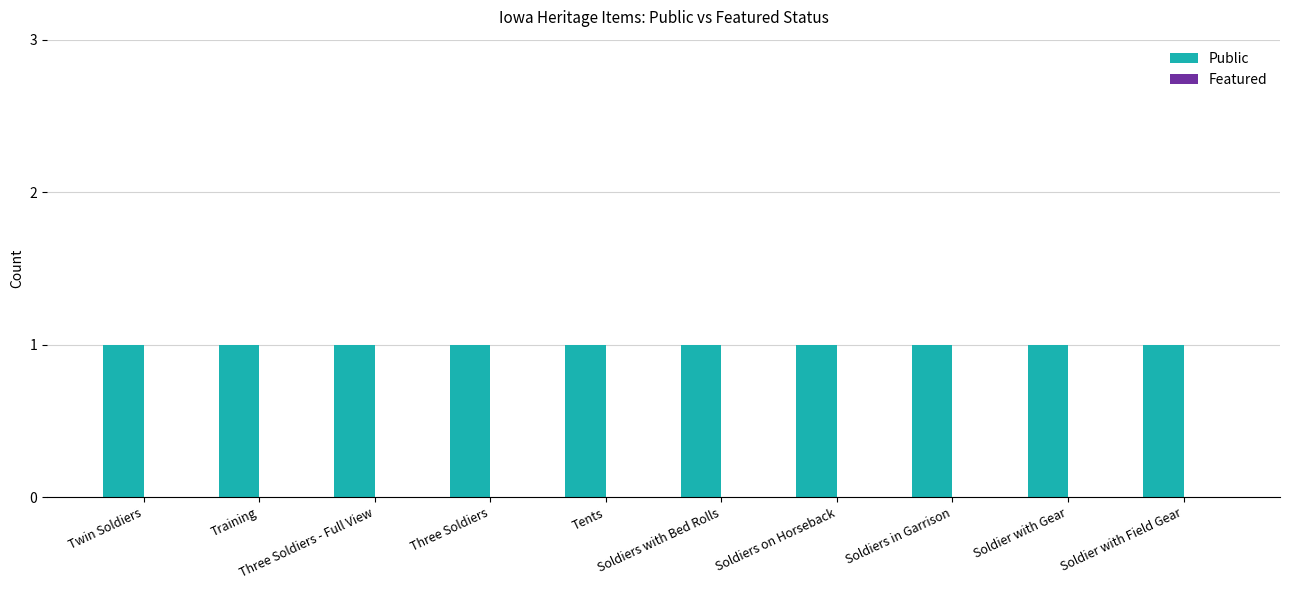

What is the label of the 9th bar from the left?

Soldier with Gear